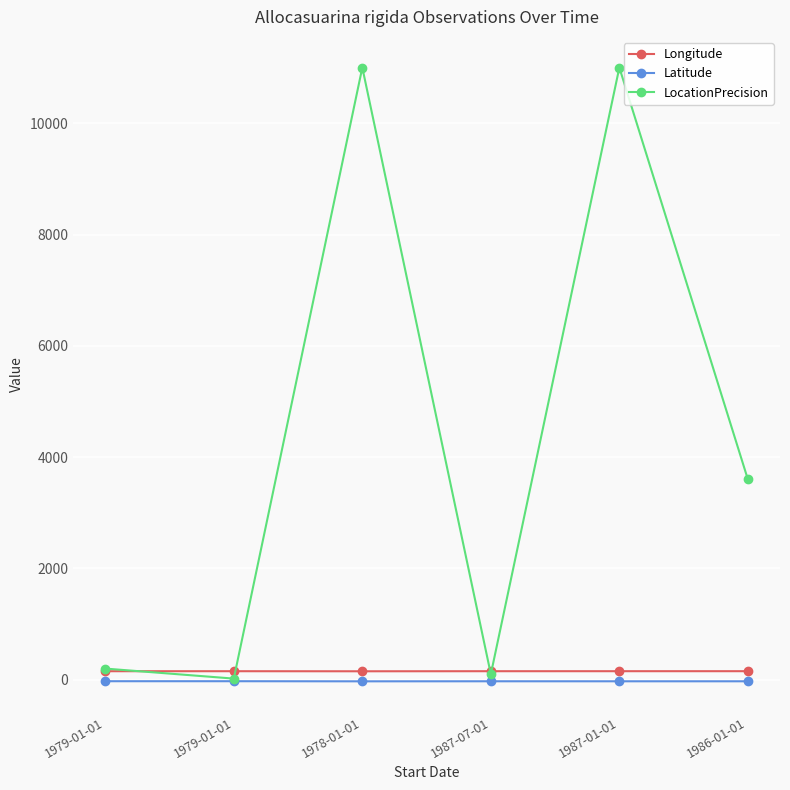

Reading left to right, extract all data points from this chart.

Longitude: 1979-01-01=152.9	1979-01-01=152.9	1978-01-01=151.6	1987-07-01=153.0	1987-01-01=153.1	1986-01-01=153.3
Latitude: 1979-01-01=-26.9	1979-01-01=-26.9	1978-01-01=-28.9	1987-07-01=-28.0	1987-01-01=-28.3	1986-01-01=-28.2
LocationPrecision: 1979-01-01=200.0	1979-01-01=20.0	1978-01-01=11000.0	1987-07-01=100.0	1987-01-01=11000.0	1986-01-01=3600.0